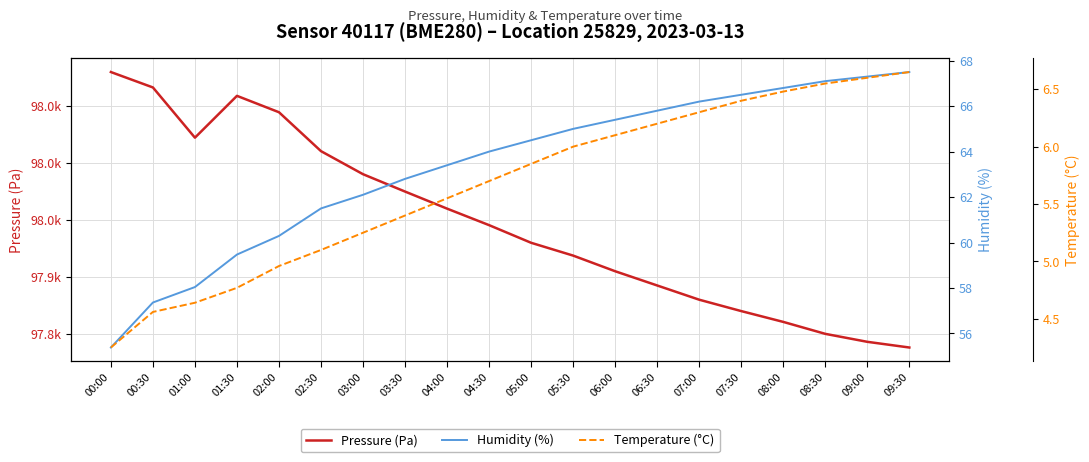

Where does the Humidity (%) series first go above 64?

05:00